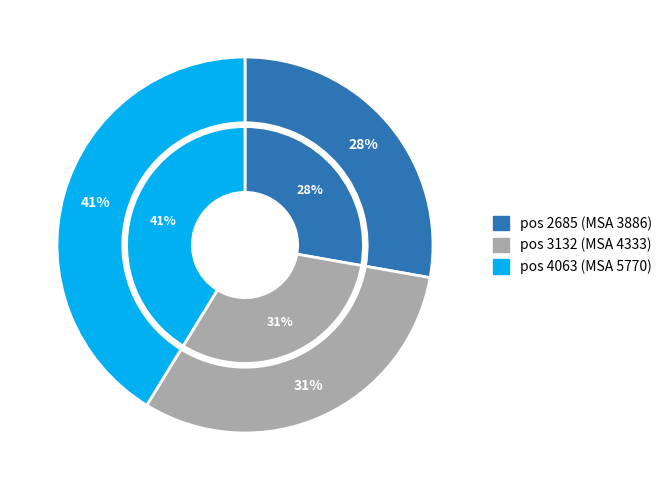

To the nearest percent, what portion does 3132 represent?

31%